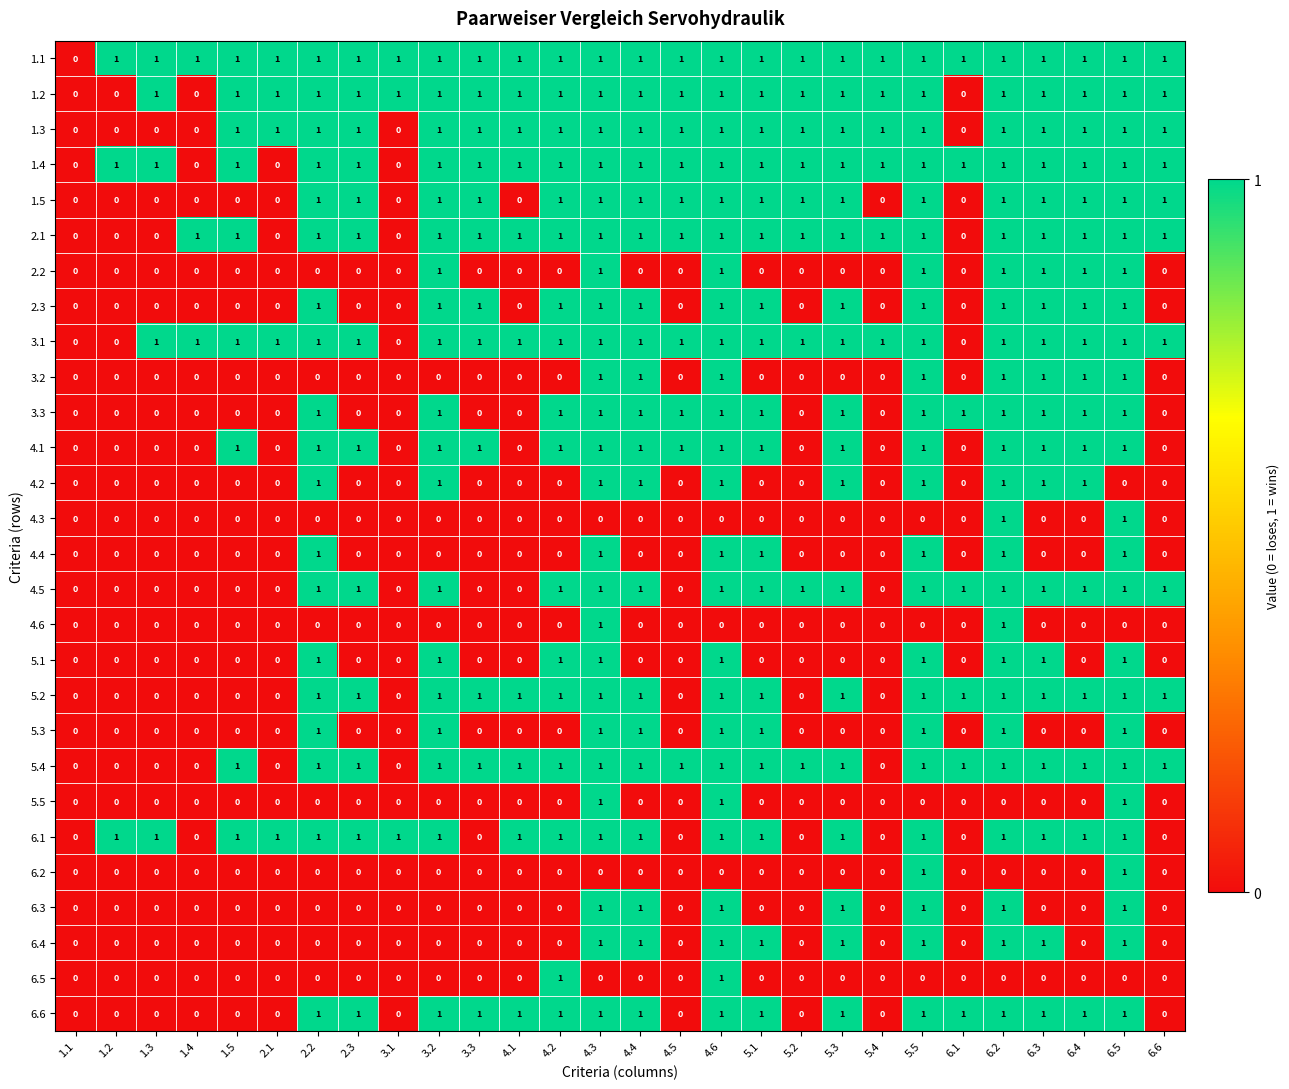

The 4.6 series shows 1 at 5.2. True or false?

False